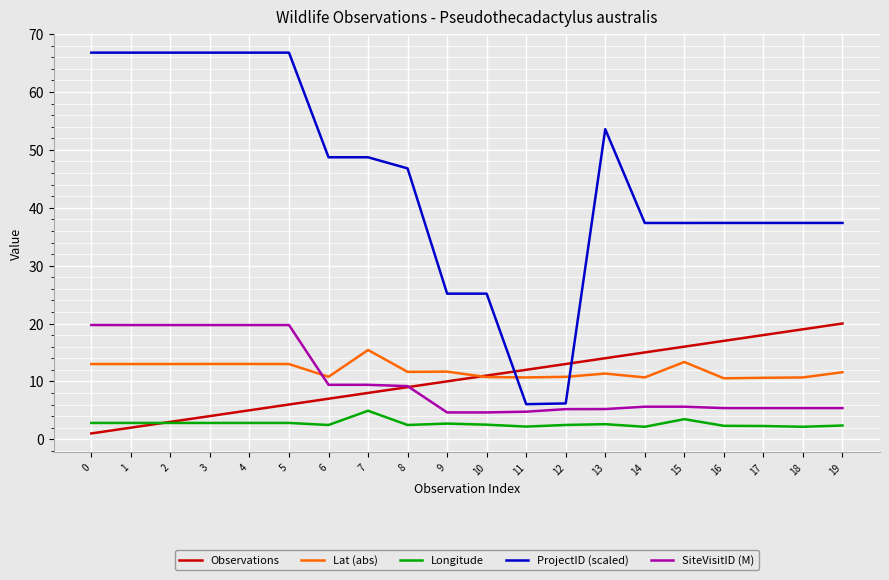

Is it true that Observations equals 5.9 at 9?

False